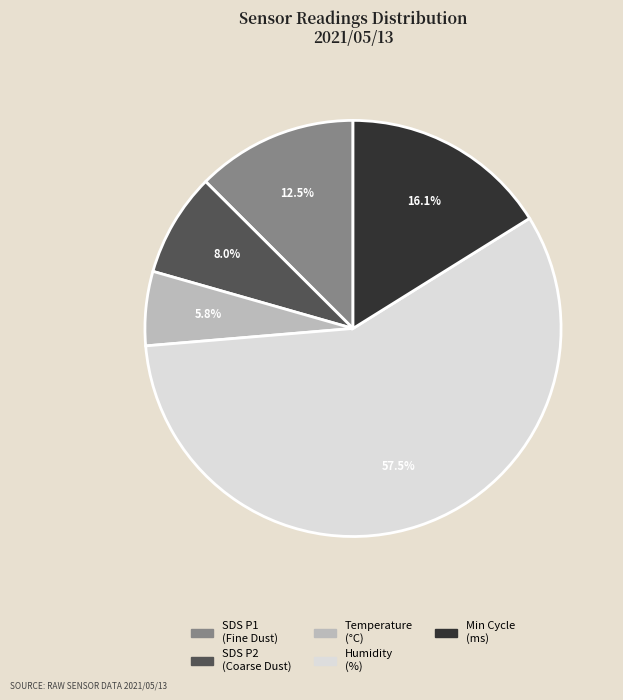

Is there a majority slice in this chart?

Yes